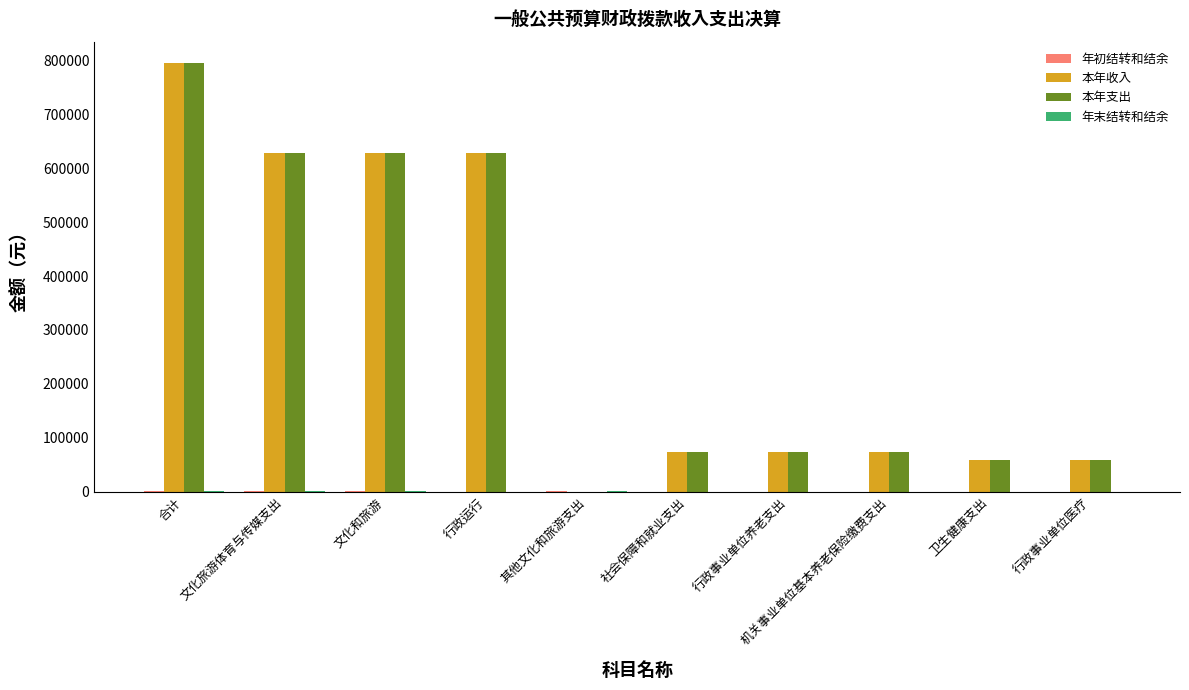

What is the maximum value shown in the chart?

794942.8